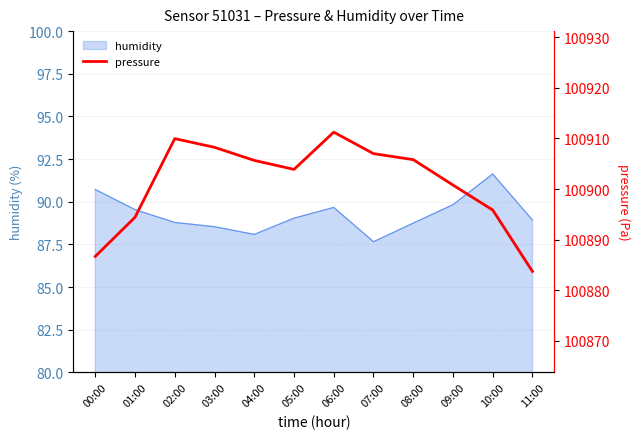

What is the change in value from 05:00 to 07:00?

+3.1